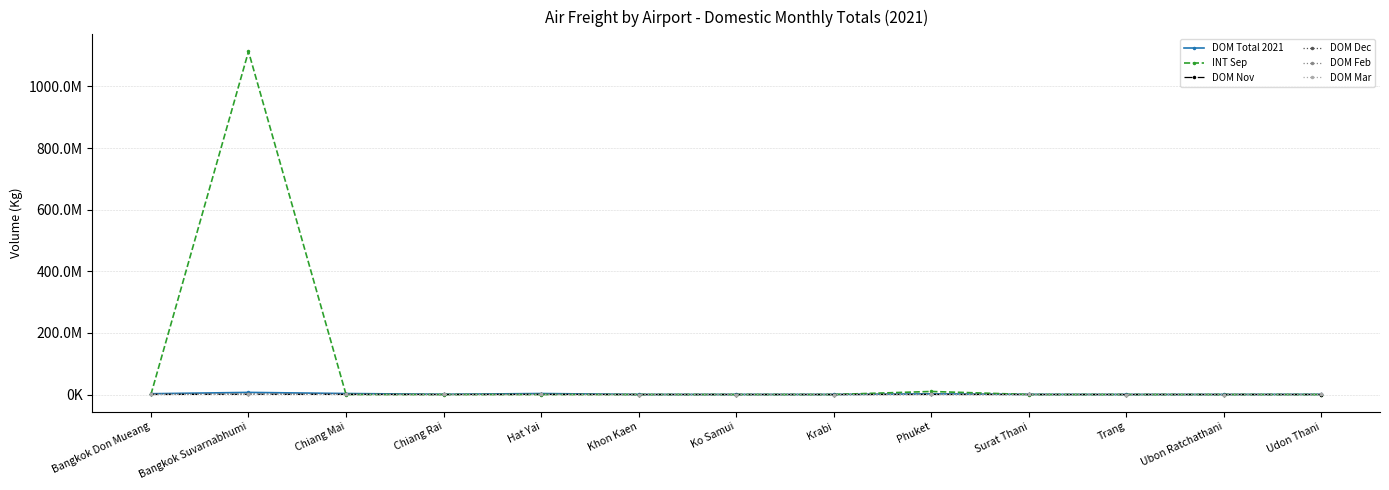

What is the average value of the DOM Total 2021 series?

1552918.4